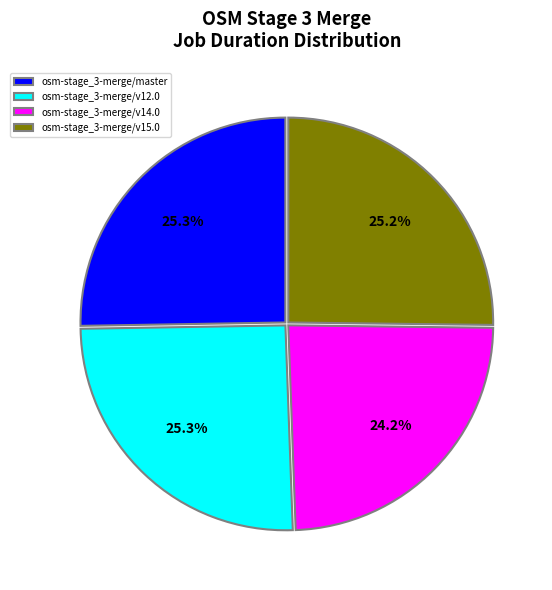

Count the number of slices in the pie.

4